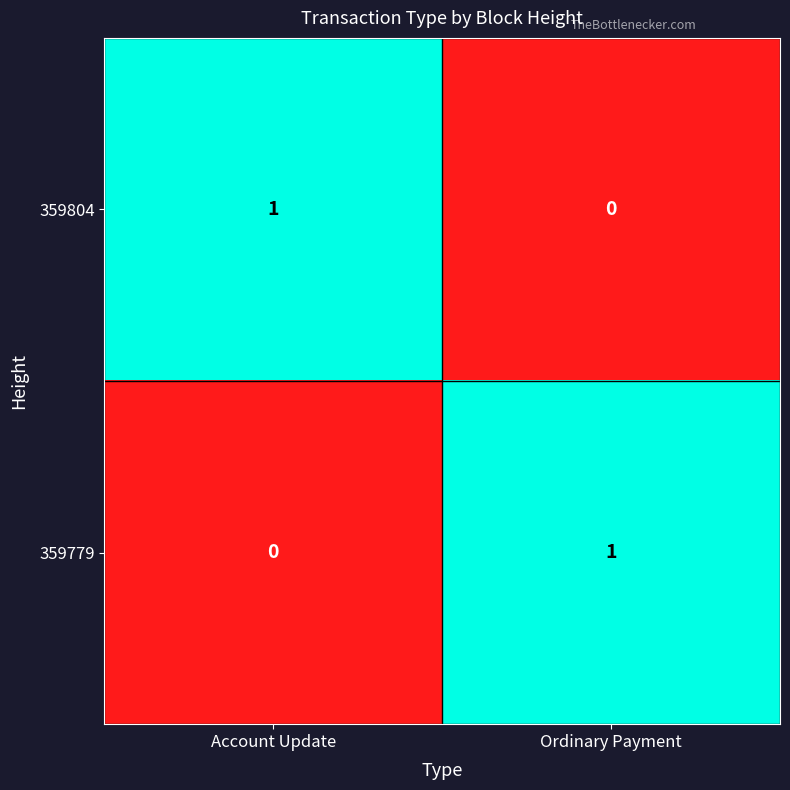

Is the value of 359779 at Ordinary Payment greater than the value of 359804 at Ordinary Payment?

Yes